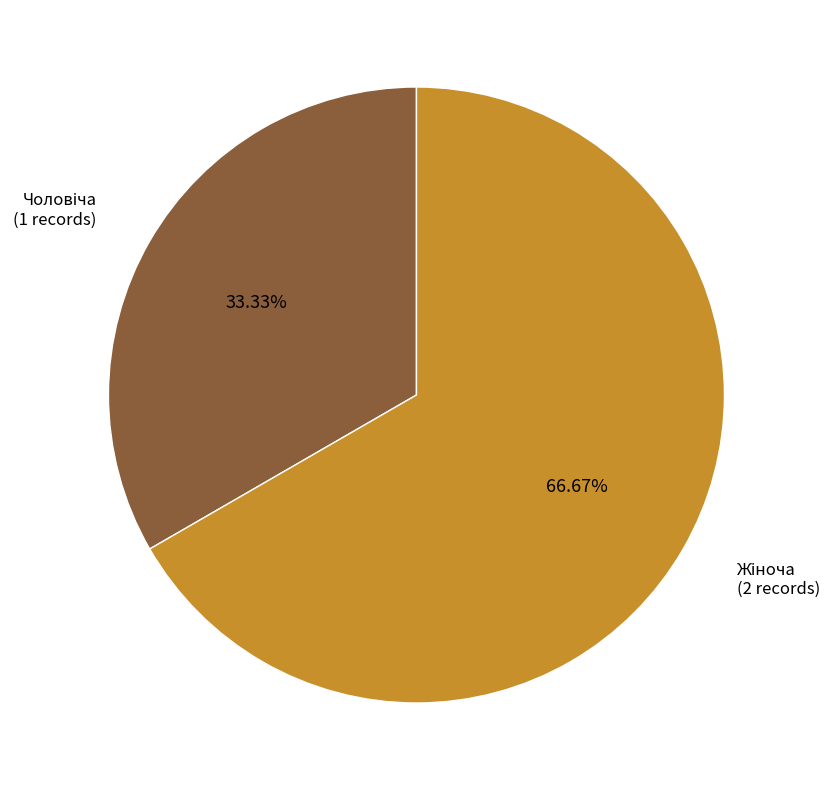

Is there a majority slice in this chart?

Yes